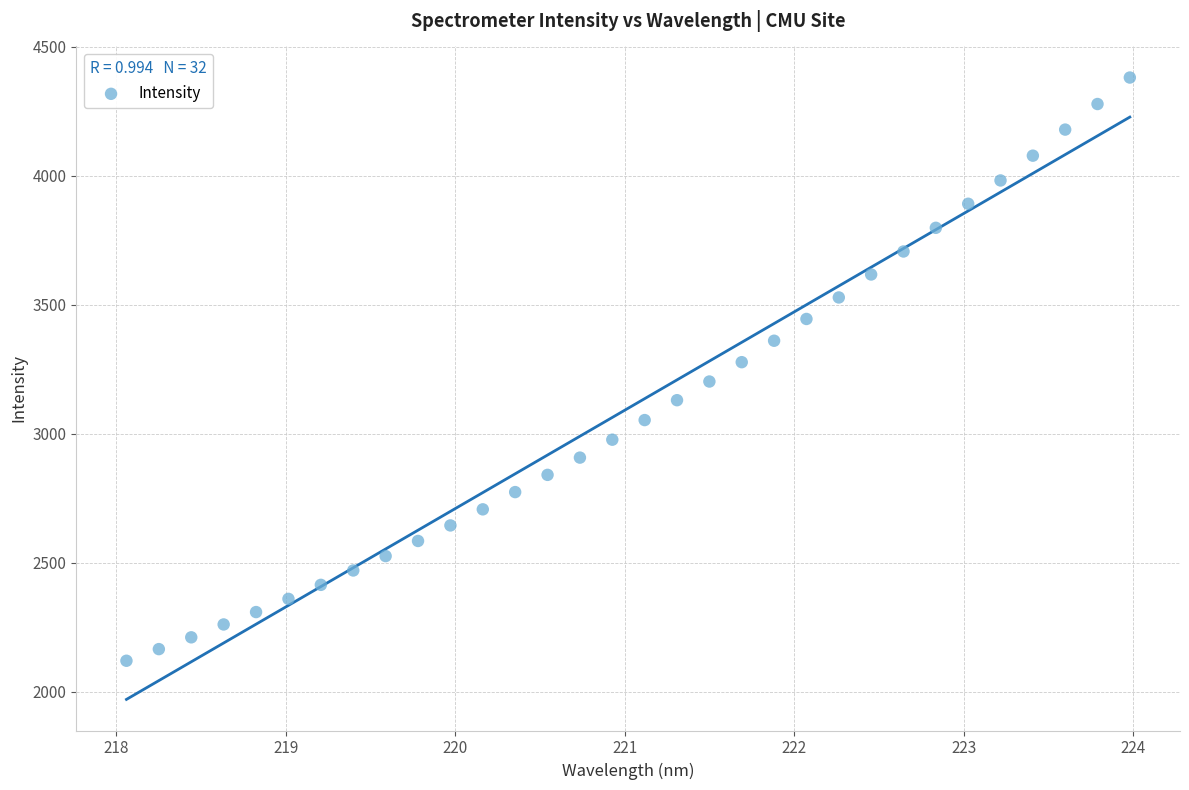

What is the range of X values (max minus min)?

5.9